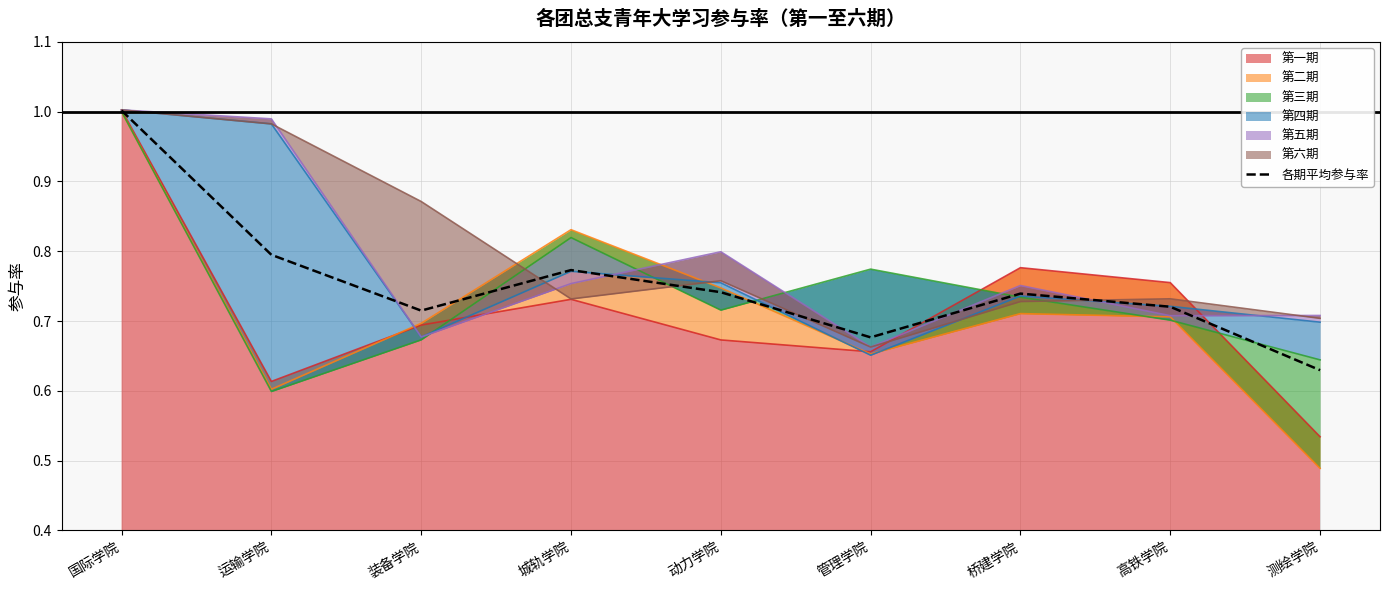

What is the minimum value shown in the chart?

0.6